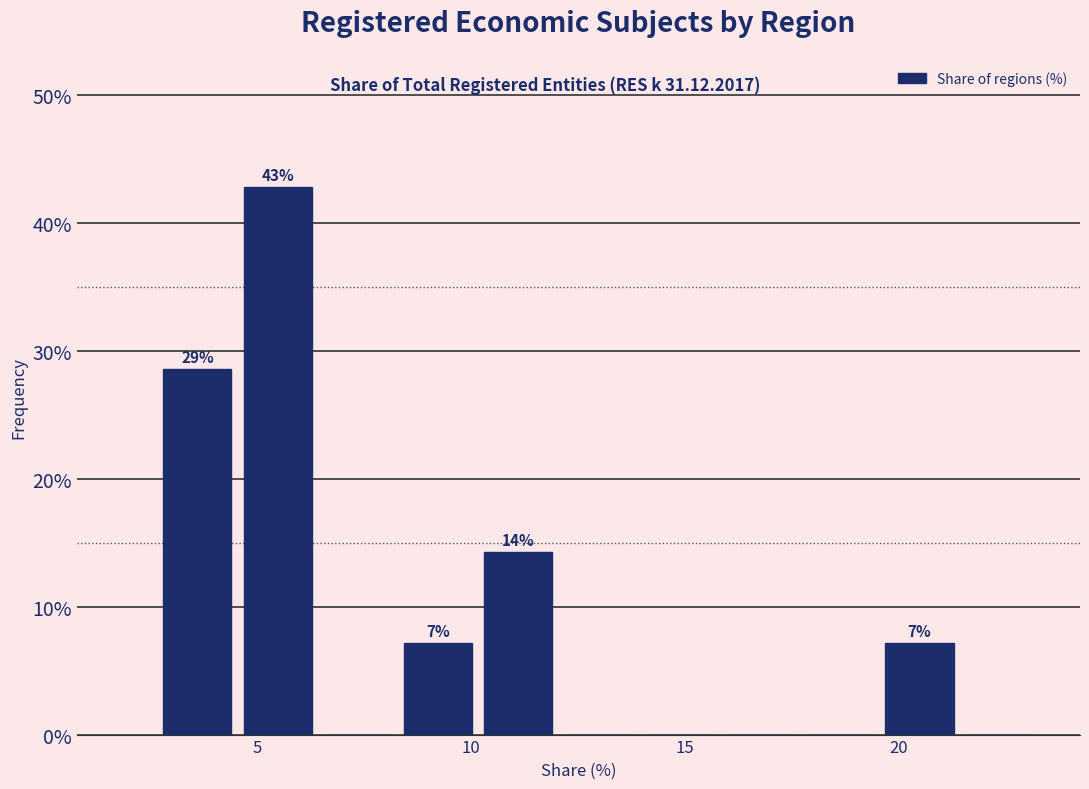

Around what value on the x-axis is the tallest bar? Give the approximate position of its centre, as read against the axis.

5.5